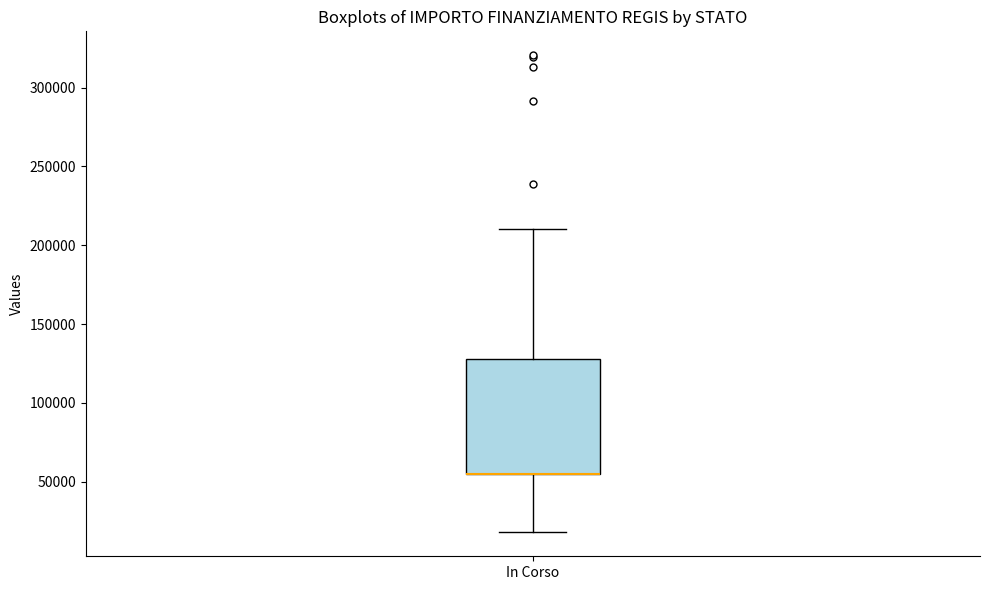

Read this box plot against the y-axis: the position of the median line, the range covered by the box, and the ends of both whiskers. The values are not printed on the chart, so give them approximately, as read against the axis.

median 55000 (drawn on the box's lower edge), box 55000 to 130000, whiskers 20000 to 210000